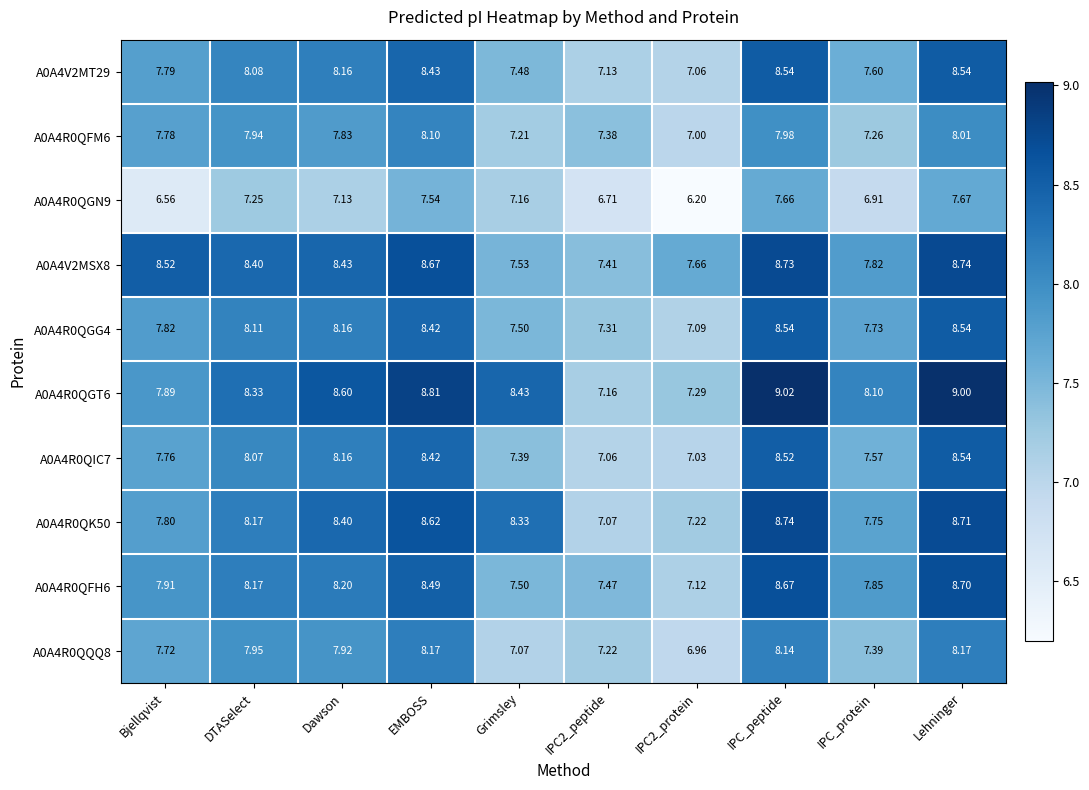

Is the value of A0A4R0QFH6 at IPC_protein greater than the value of A0A4V2MSX8 at IPC2_protein?

Yes